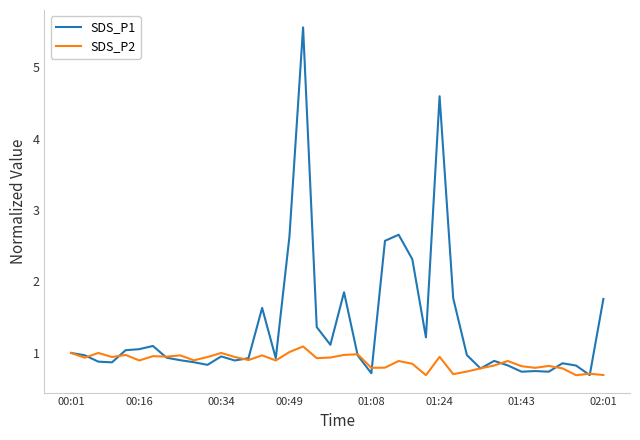

Which series has the largest range (max minus min)?

SDS_P1